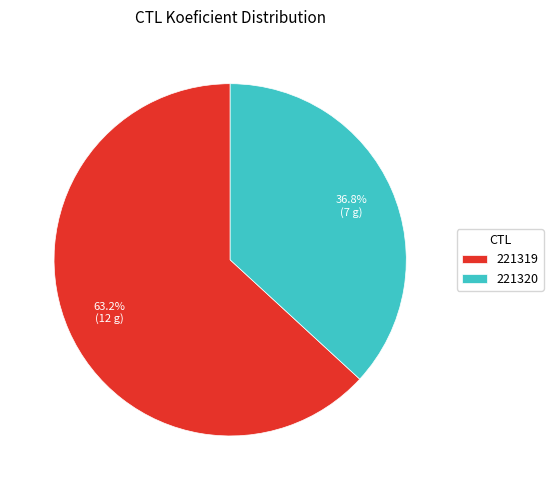

Does any single category account for the majority?

Yes